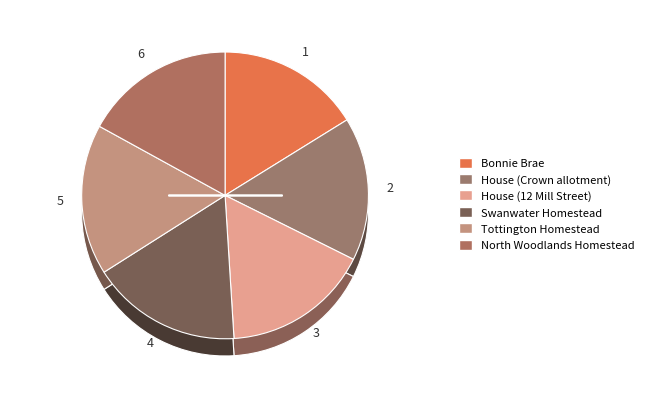

What is the smallest slice in the pie chart?

Bonnie Brae